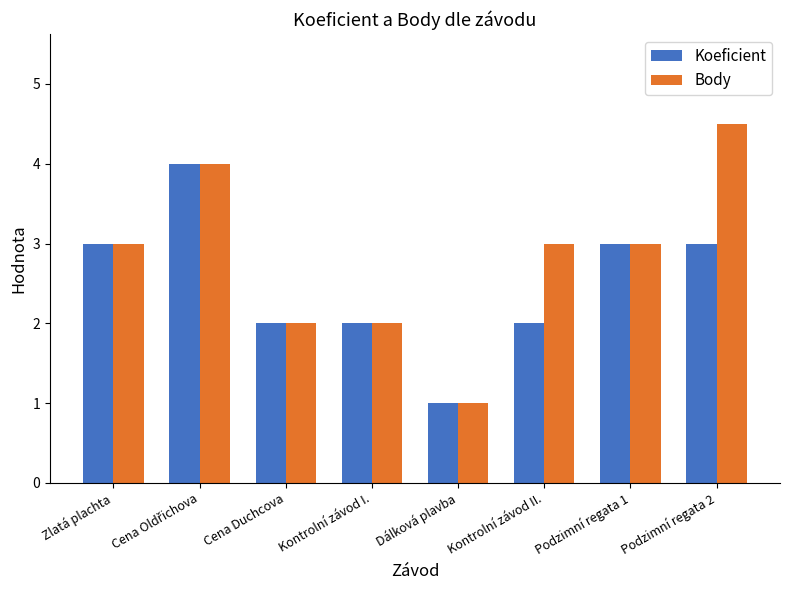

What is the difference between the highest and lowest values at Podzimní regata 2?

1.5